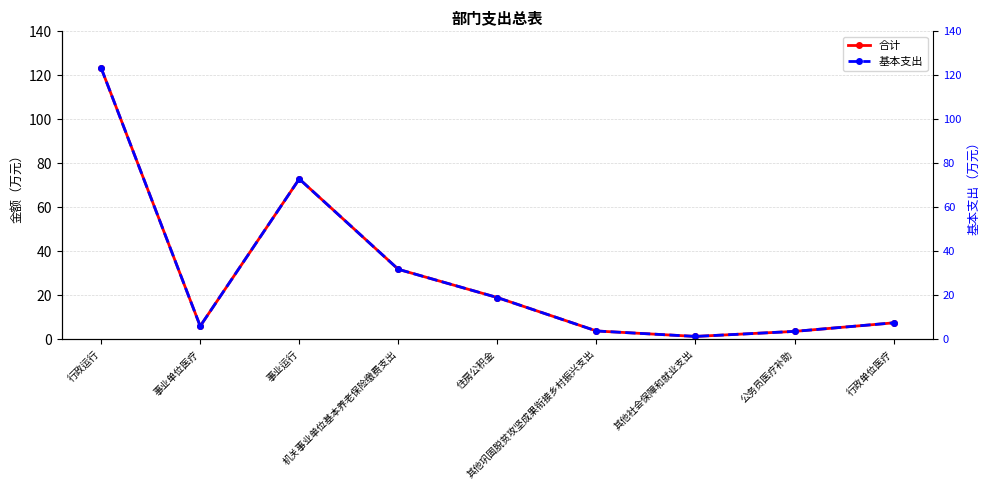

Where is the first local minimum for 合计?

事业单位医疗